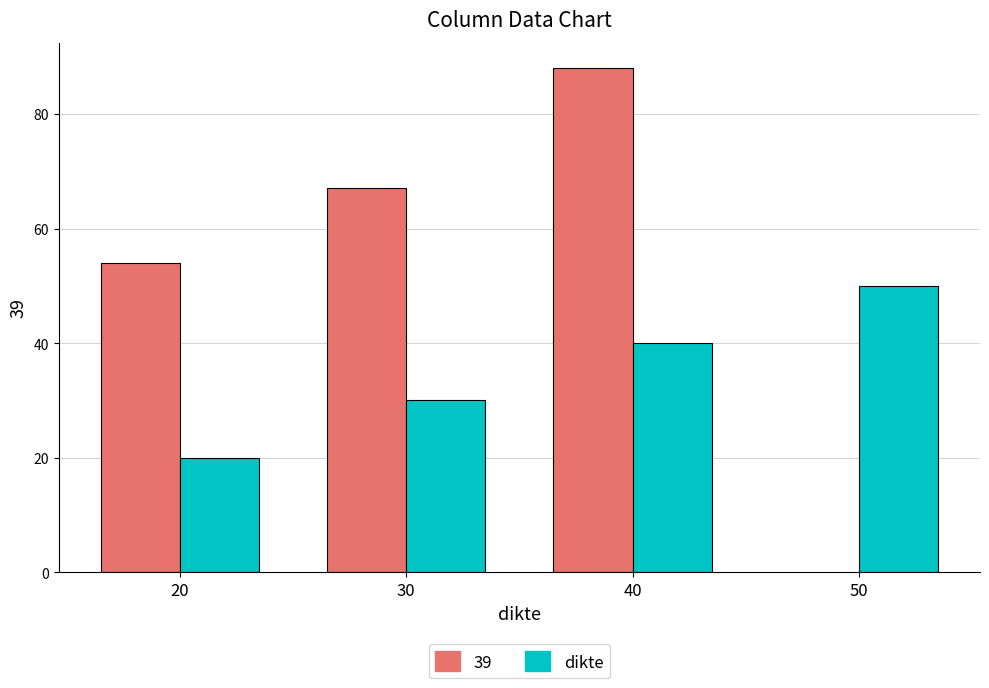

List the labels in order of value, largest first.

50, 40, 30, 20